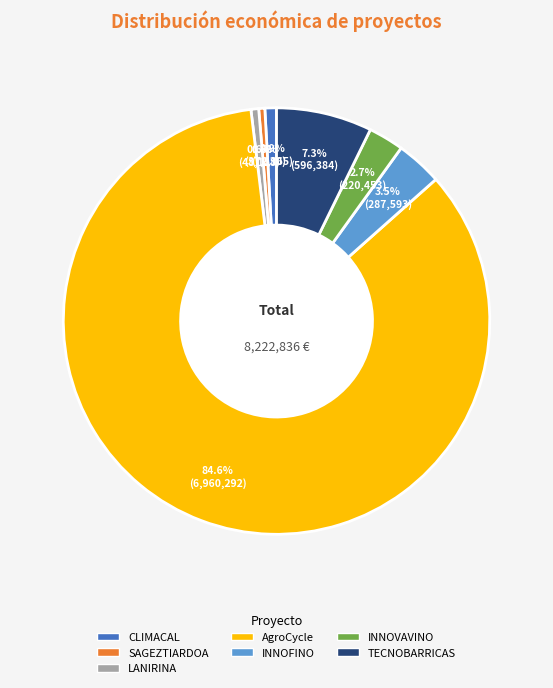

Does any single category account for the majority?

Yes